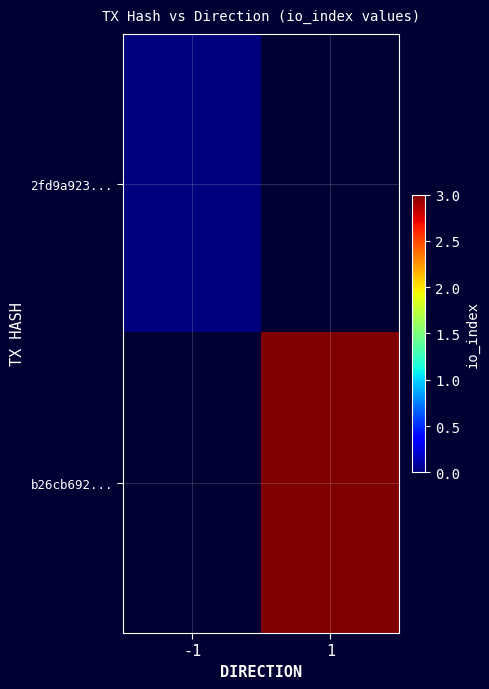

Between 1 and -1, which is larger?

-1